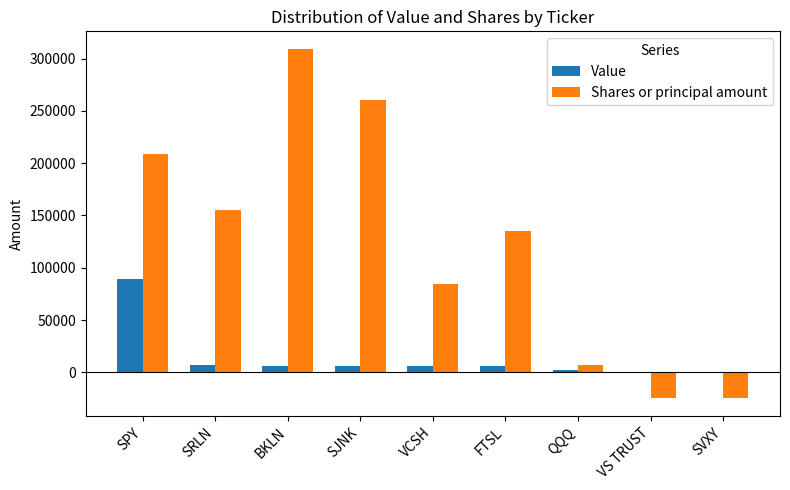

How many values in Shares or principal amount are above zero?

7